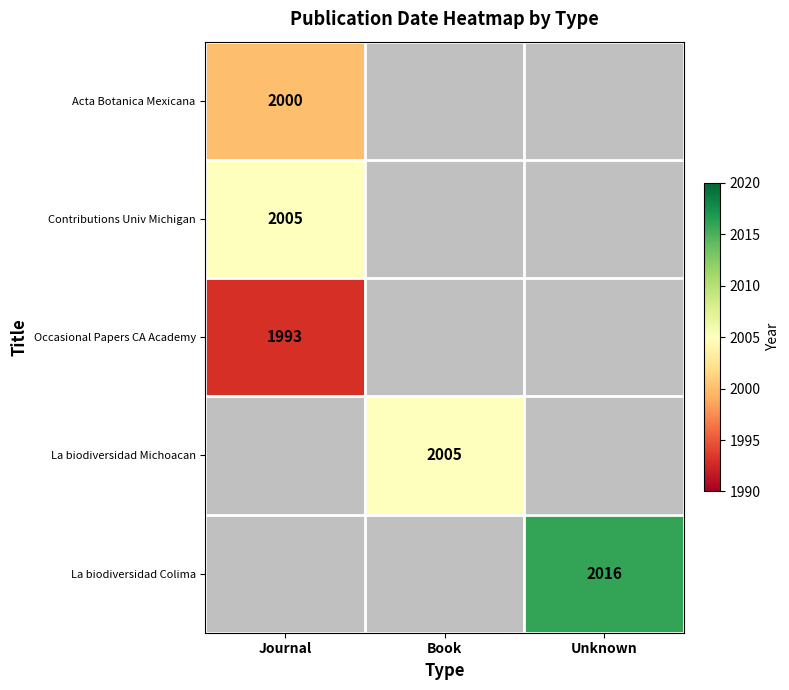

The La biodiversidad Michoacan series shows 1250 at Book. True or false?

False